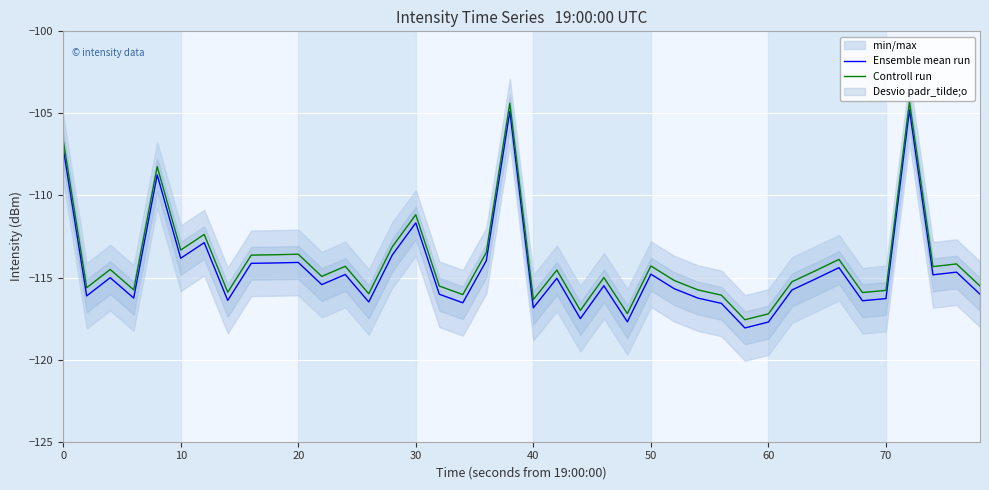

List the series in order of their peak value, highest first.

Controll run, Ensemble mean run